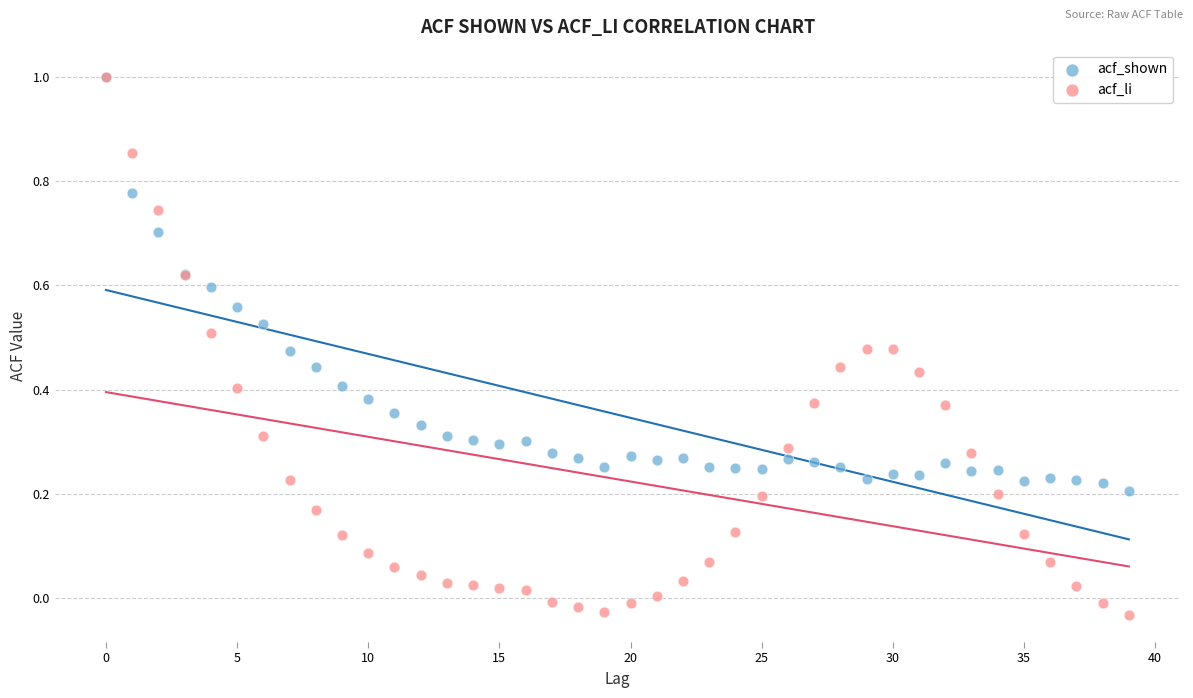

What are all the series names shown in the legend?

acf_shown, acf_li